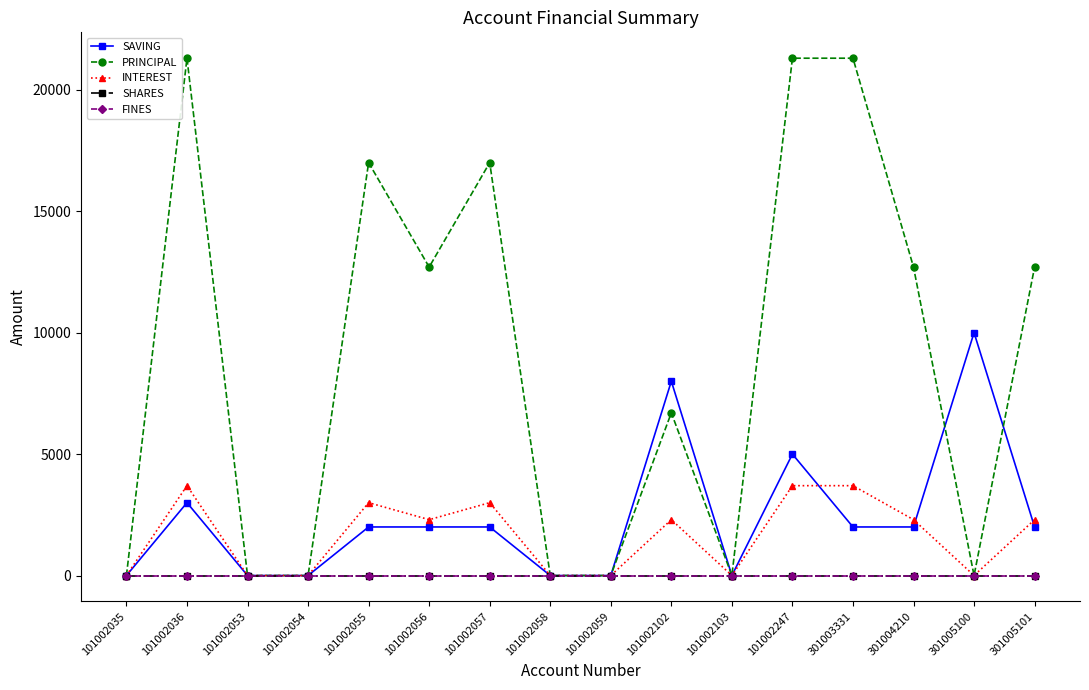

Does the chart have visible grid lines?

No